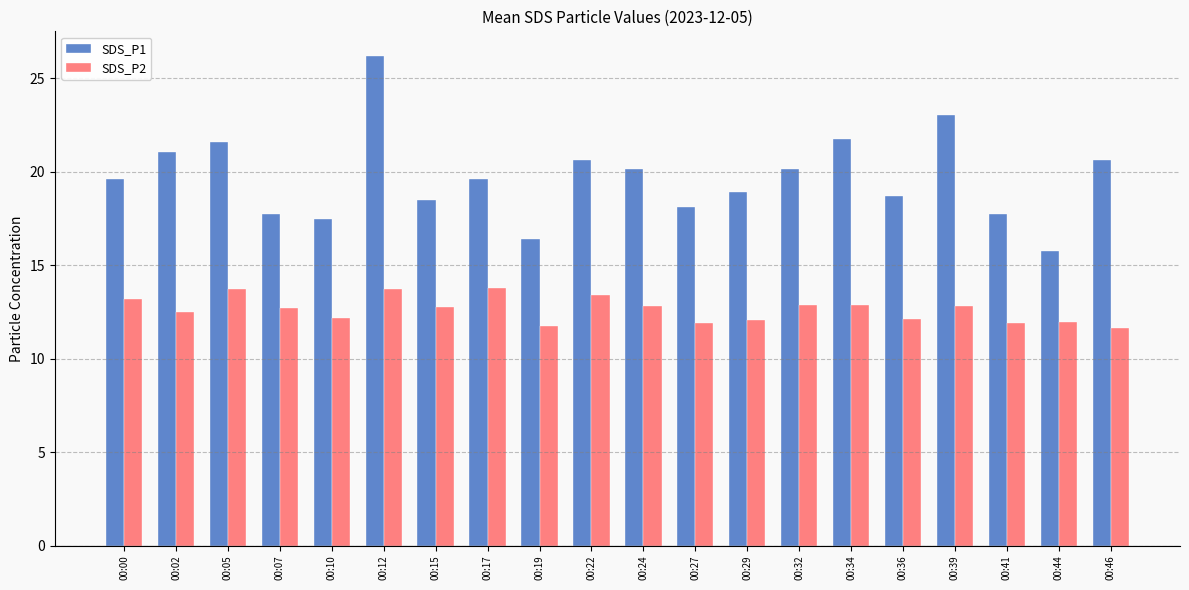

The value of SDS_P1 at 00:24 is 20.2. True or false?

True